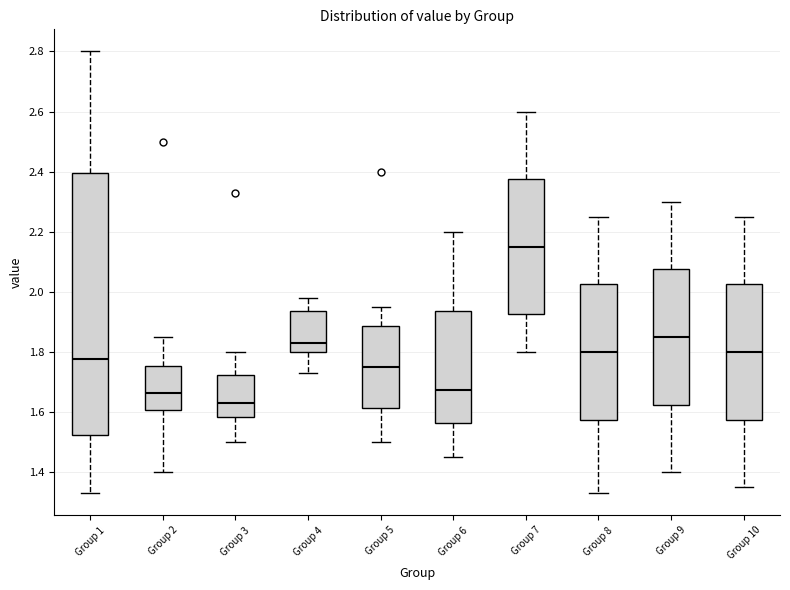

Which box has the highest median line?

Group 7